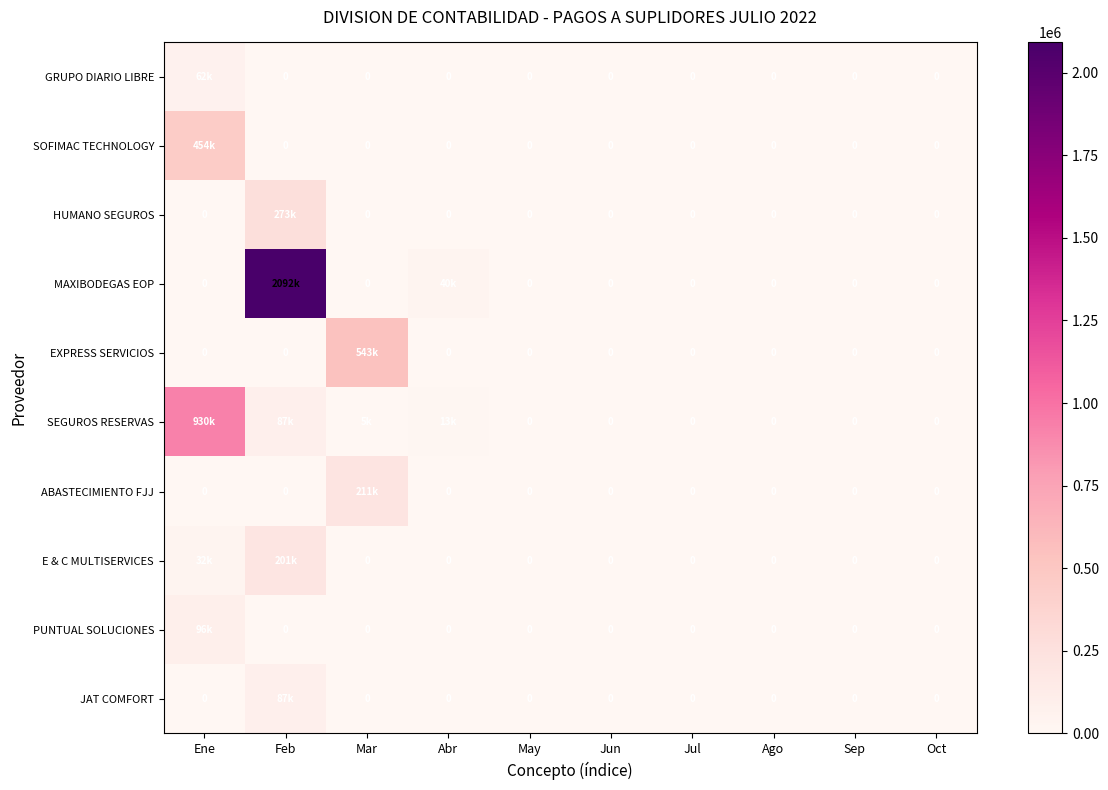

Rank the series at Abr from lowest to highest value.

GRUPO DIARIO LIBRE, SOFIMAC TECHNOLOGY, HUMANO SEGUROS, EXPRESS SERVICIOS, ABASTECIMIENTO FJJ, E & C MULTISERVICES, PUNTUAL SOLUCIONES, JAT COMFORT, SEGUROS RESERVAS, MAXIBODEGAS EOP